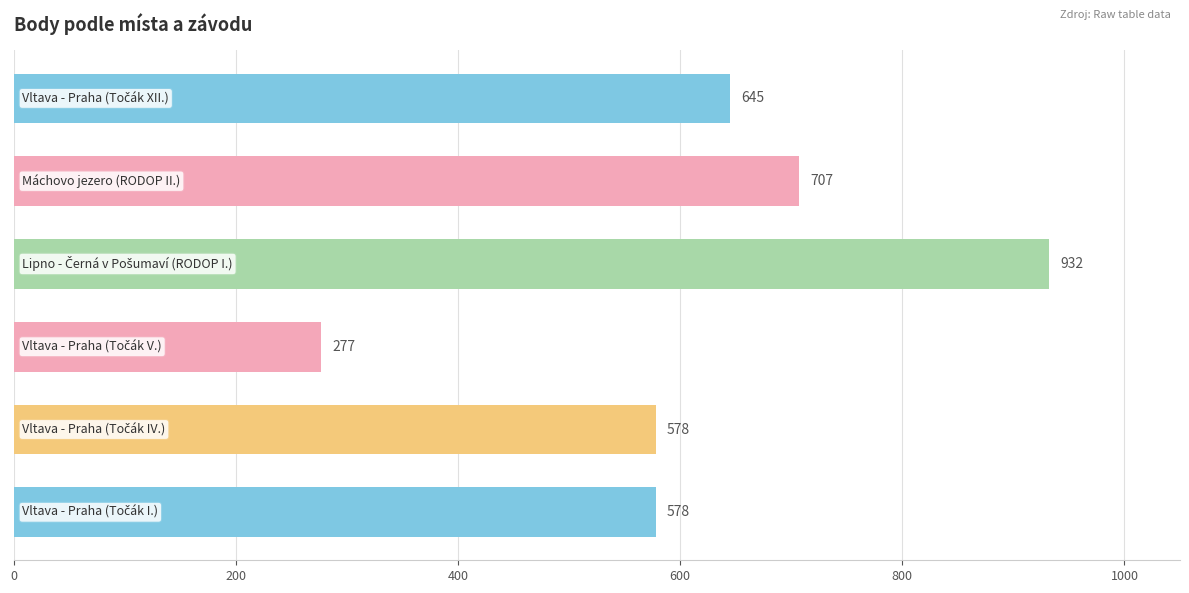

What is the difference between the maximum and minimum values?

655